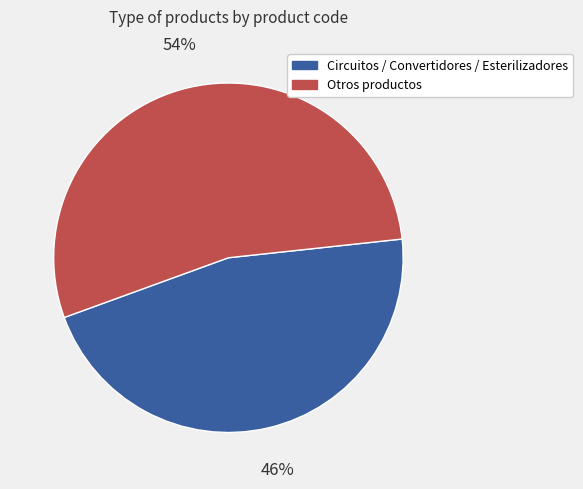

Does any single category account for the majority?

Yes